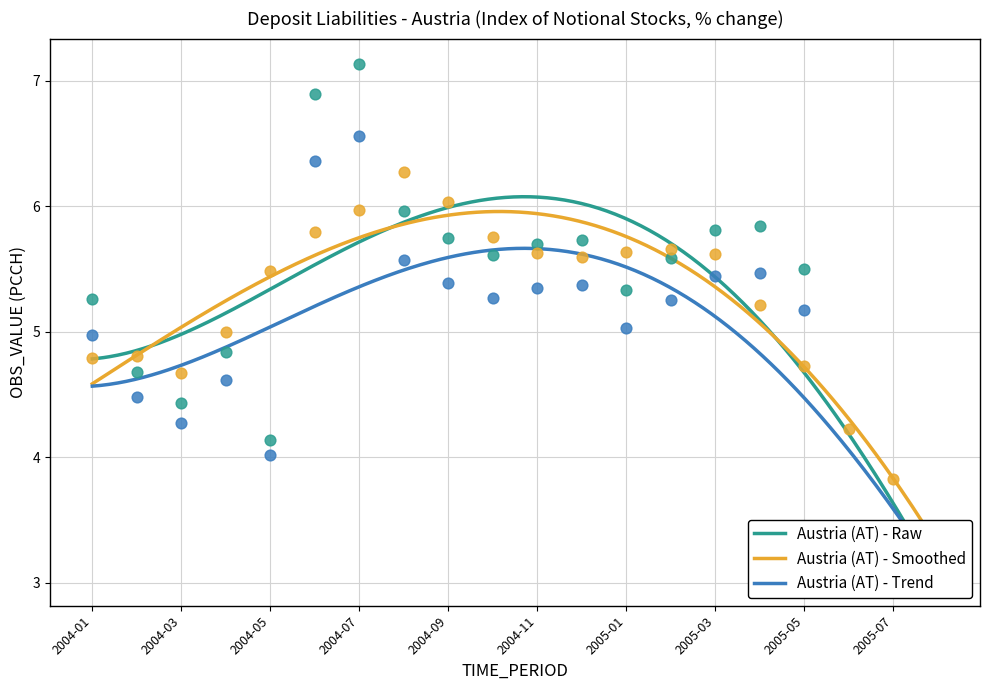

What is the ratio of the value at 2004-04 to the value at 2005-02?

0.9